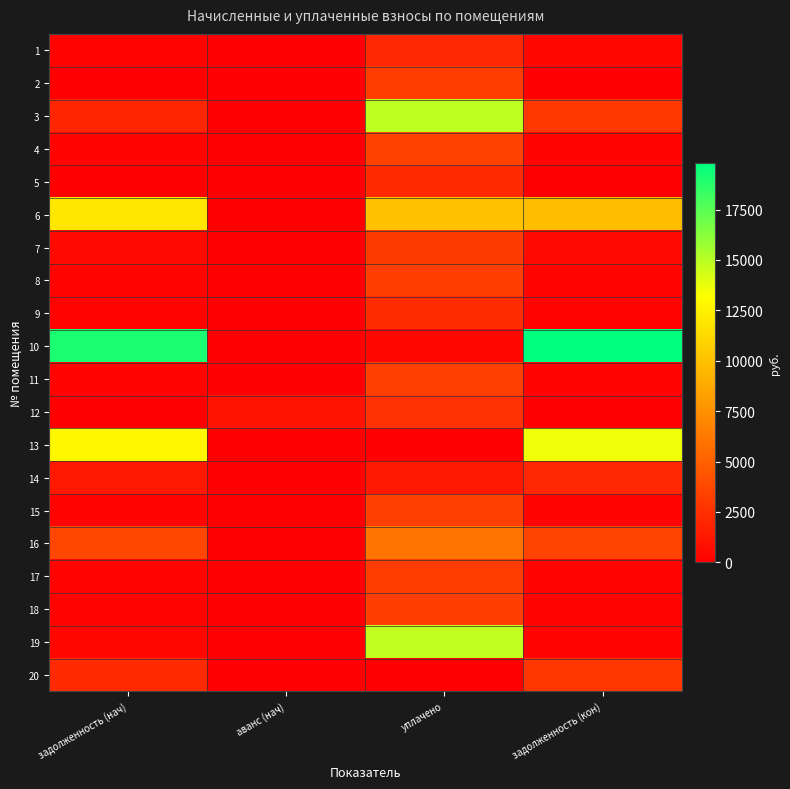

Rank the series by their maximum value, from lowest to highest.

1, 14, 5, 9, 12, 20, 7, 2, 17, 8, 18, 11, 15, 4, 16, 6, 13, 19, 3, 10